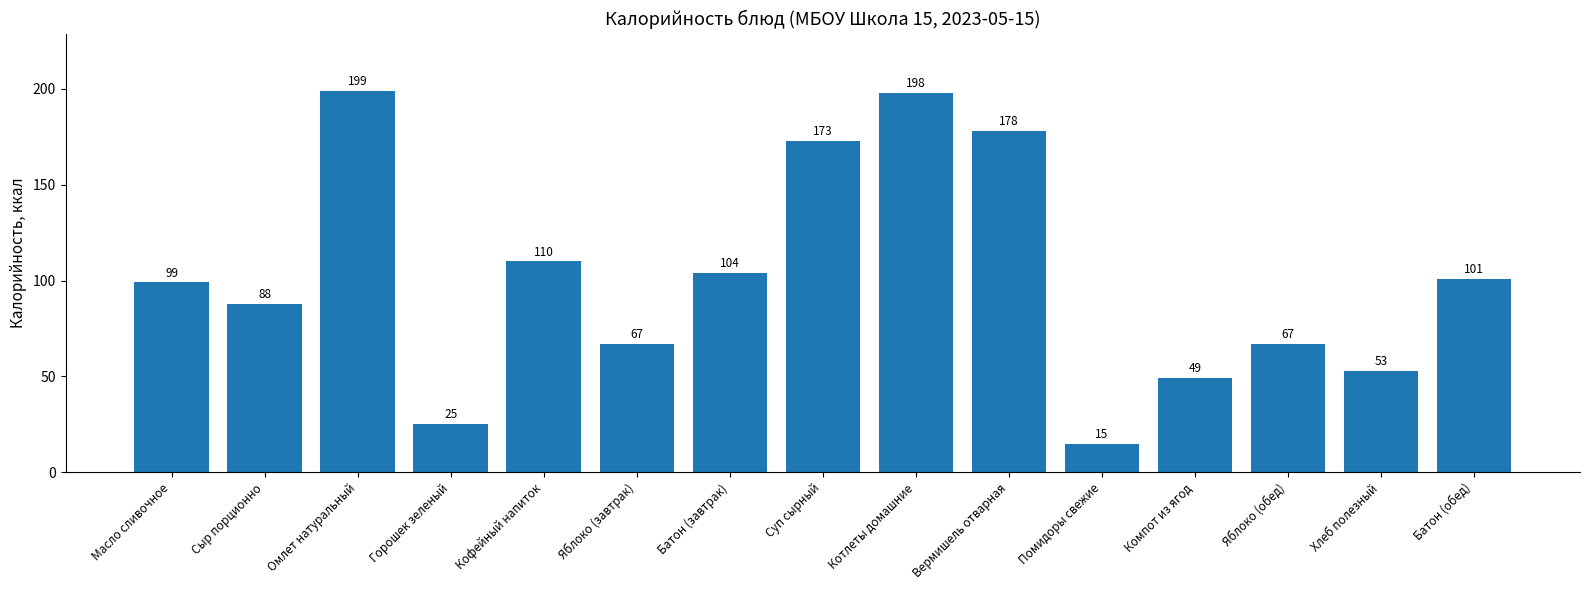

What is the smallest value displayed?

15